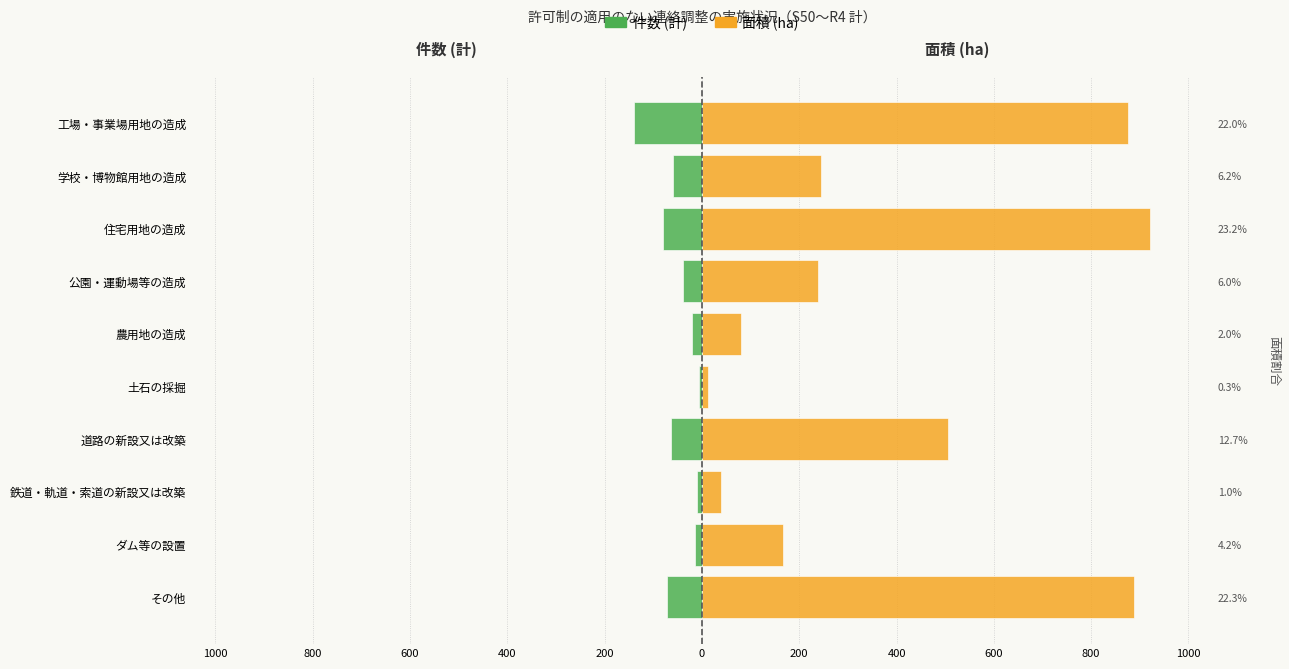

Does the chart contain any negative values?

Yes